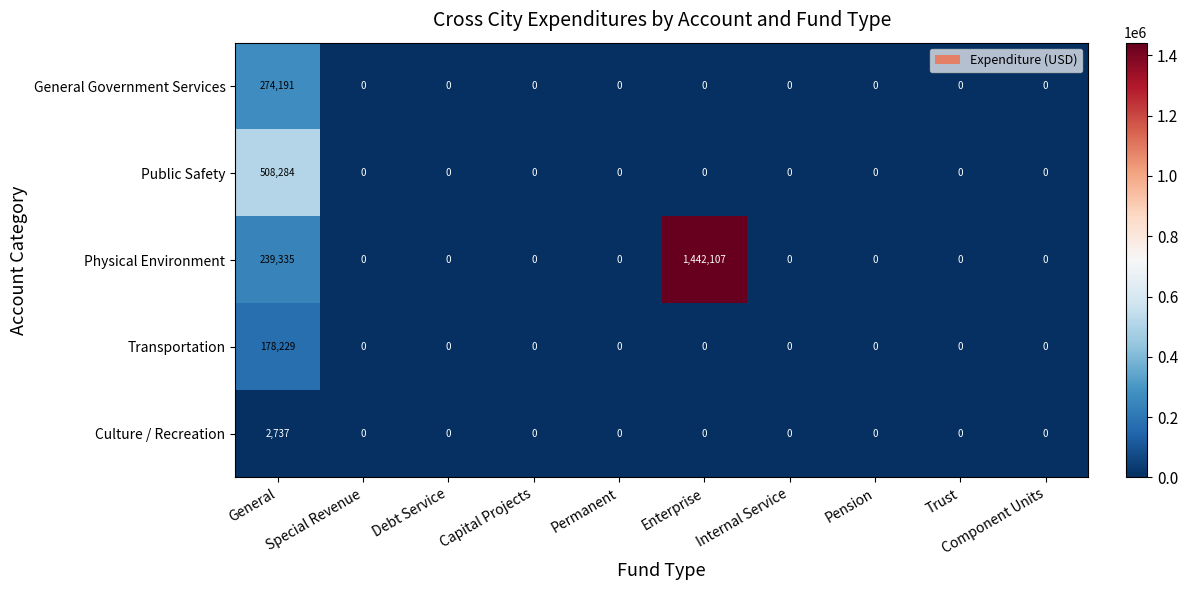

List the series in order of their peak value, lowest first.

Culture / Recreation, Transportation, General Government Services, Public Safety, Physical Environment